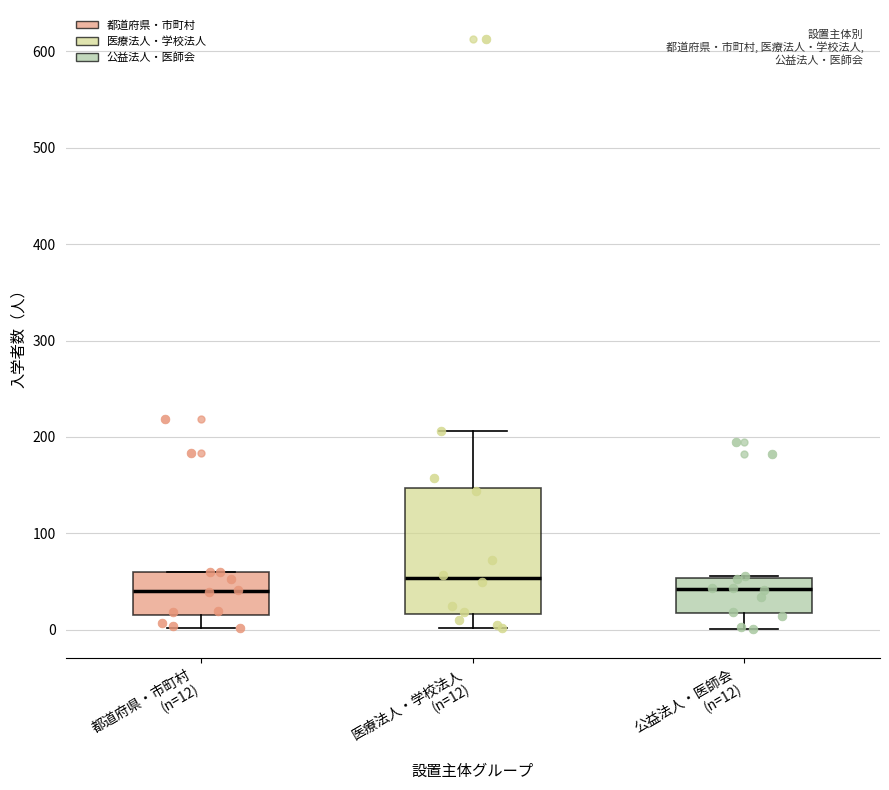

Where is the lower edge of the box for 公益法人・医師会 (n=12) on the y-axis? The values are not printed on the chart, so give them approximately, as read against the axis.

20